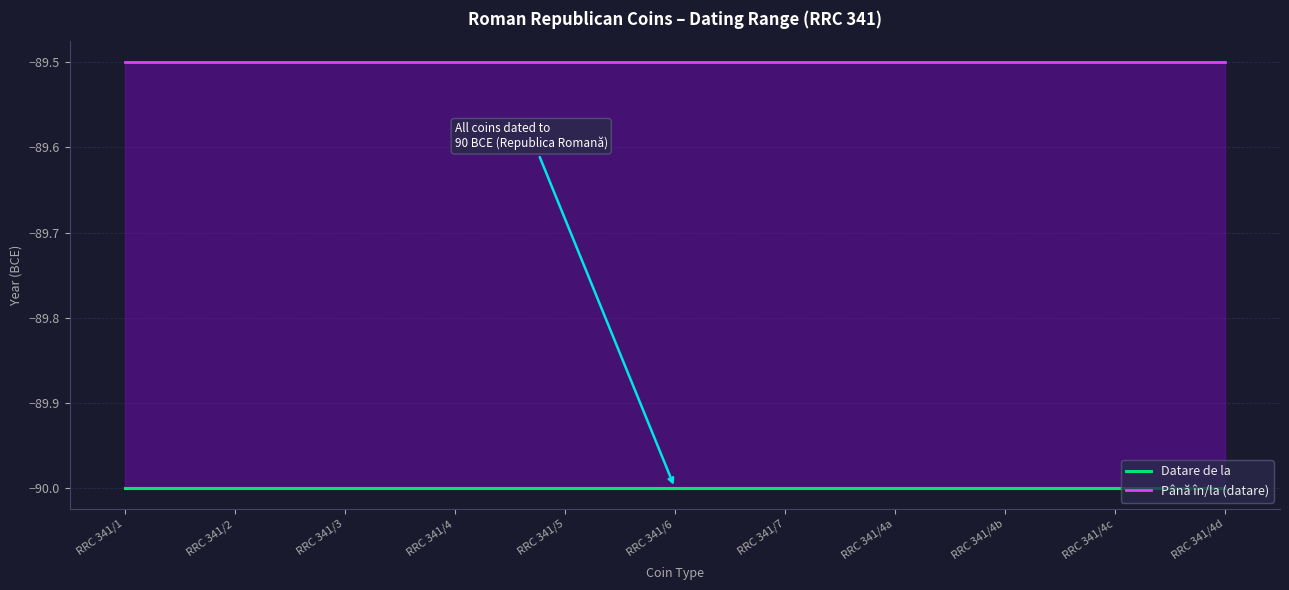

What are all the series names shown in the legend?

Datare de la, Până în/la (datare)